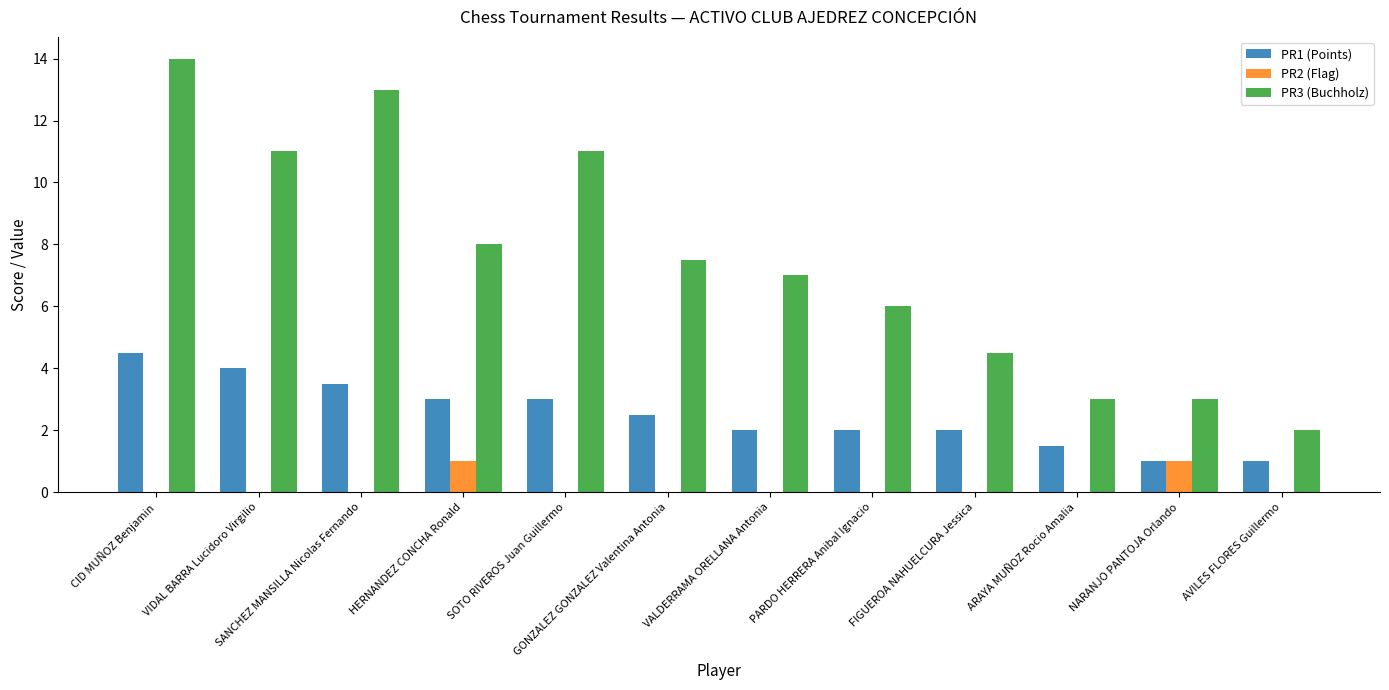

What is the difference between the PR3 (Buchholz) values at CID MUÑOZ Benjamin and VALDERRAMA ORELLANA Antonia?

7.0